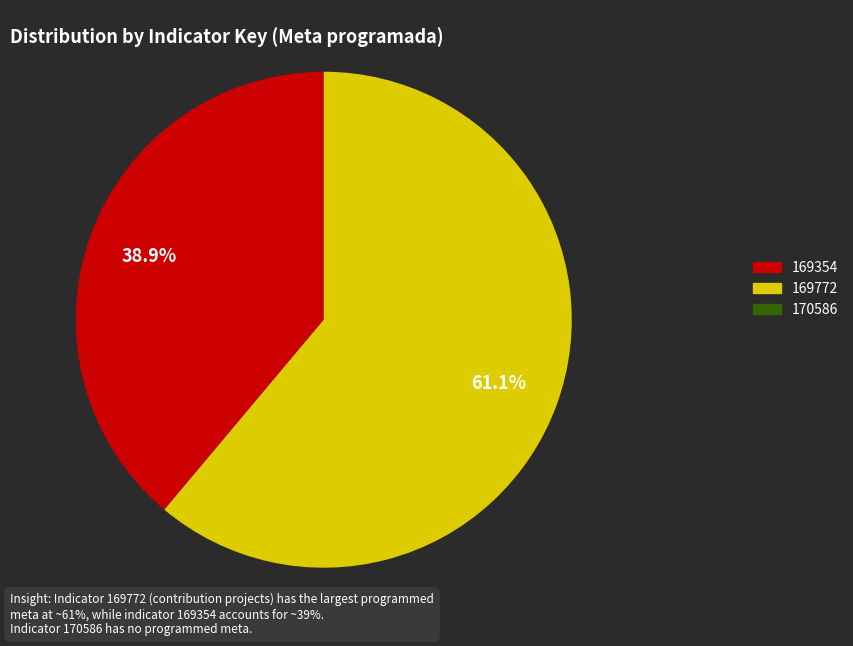

Is it true that 169354 is 39% of the pie?

True